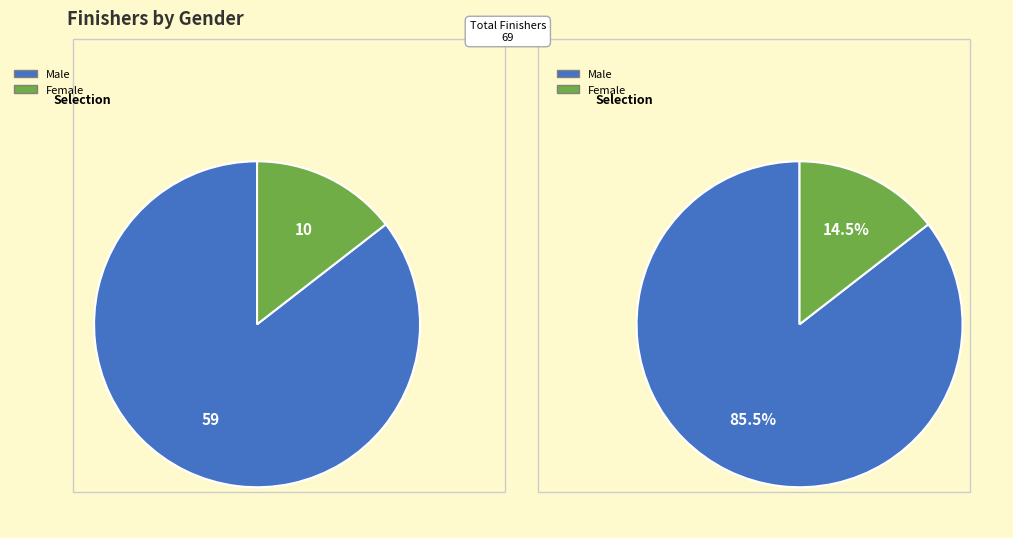

How many slices are in this pie chart?

2